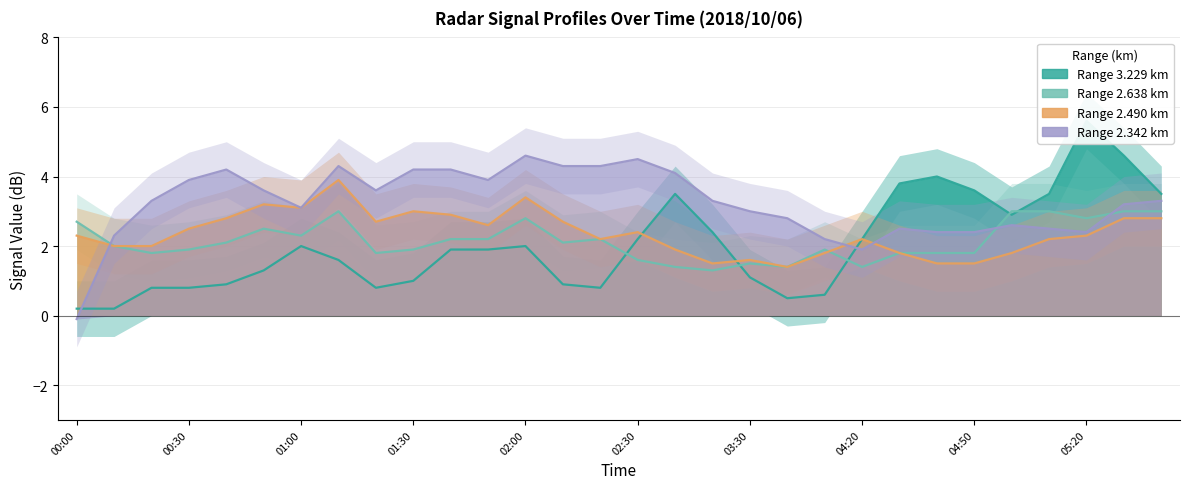

Reading left to right, list all the values displayed in this chart.

2.342: 00:00=-0.1	00:10=2.3	00:20=3.3	00:30=3.9	00:40=4.2	00:50=3.6	01:00=3.1	01:10=4.3	01:20=3.6	01:30=4.2	01:40=4.2	01:50=3.9	02:00=4.6	02:10=4.3	02:20=4.3	02:30=4.5	03:10=4.1	03:20=3.3	03:30=3.0	04:00=2.8	04:10=2.2	04:20=1.9	04:30=2.5	04:40=2.4	04:50=2.4	05:00=2.6	05:10=2.5	05:20=2.4	05:30=3.2	05:40=3.3
2.490: 00:00=2.3	00:10=2.0	00:20=2.0	00:30=2.5	00:40=2.8	00:50=3.2	01:00=3.1	01:10=3.9	01:20=2.7	01:30=3.0	01:40=2.9	01:50=2.6	02:00=3.4	02:10=2.7	02:20=2.2	02:30=2.4	03:10=1.9	03:20=1.5	03:30=1.6	04:00=1.4	04:10=1.8	04:20=2.2	04:30=1.8	04:40=1.5	04:50=1.5	05:00=1.8	05:10=2.2	05:20=2.3	05:30=2.8	05:40=2.8
2.638: 00:00=2.7	00:10=2.0	00:20=1.8	00:30=1.9	00:40=2.1	00:50=2.5	01:00=2.3	01:10=3.0	01:20=1.8	01:30=1.9	01:40=2.2	01:50=2.2	02:00=2.8	02:10=2.1	02:20=2.2	02:30=1.6	03:10=1.4	03:20=1.3	03:30=1.5	04:00=1.4	04:10=1.9	04:20=1.4	04:30=1.8	04:40=1.8	04:50=1.8	05:00=3.0	05:10=3.0	05:20=2.8	05:30=3.0	05:40=3.0
3.229: 00:00=0.2	00:10=0.2	00:20=0.8	00:30=0.8	00:40=0.9	00:50=1.3	01:00=2.0	01:10=1.6	01:20=0.8	01:30=1.0	01:40=1.9	01:50=1.9	02:00=2.0	02:10=0.9	02:20=0.8	02:30=2.2	03:10=3.5	03:20=2.4	03:30=1.1	04:00=0.5	04:10=0.6	04:20=2.2	04:30=3.8	04:40=4.0	04:50=3.6	05:00=2.9	05:10=3.5	05:20=5.6	05:30=4.6	05:40=3.5